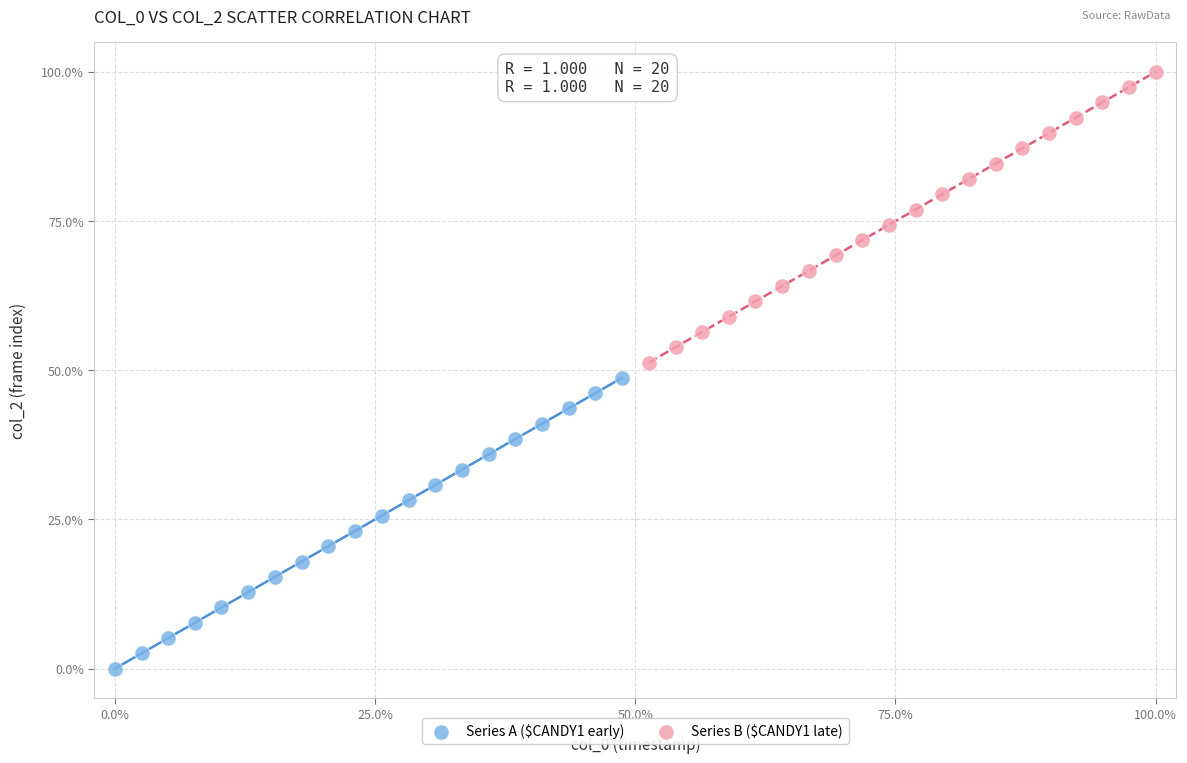

Which series contains the lowest Y value?

Series A ($CANDY1 early)